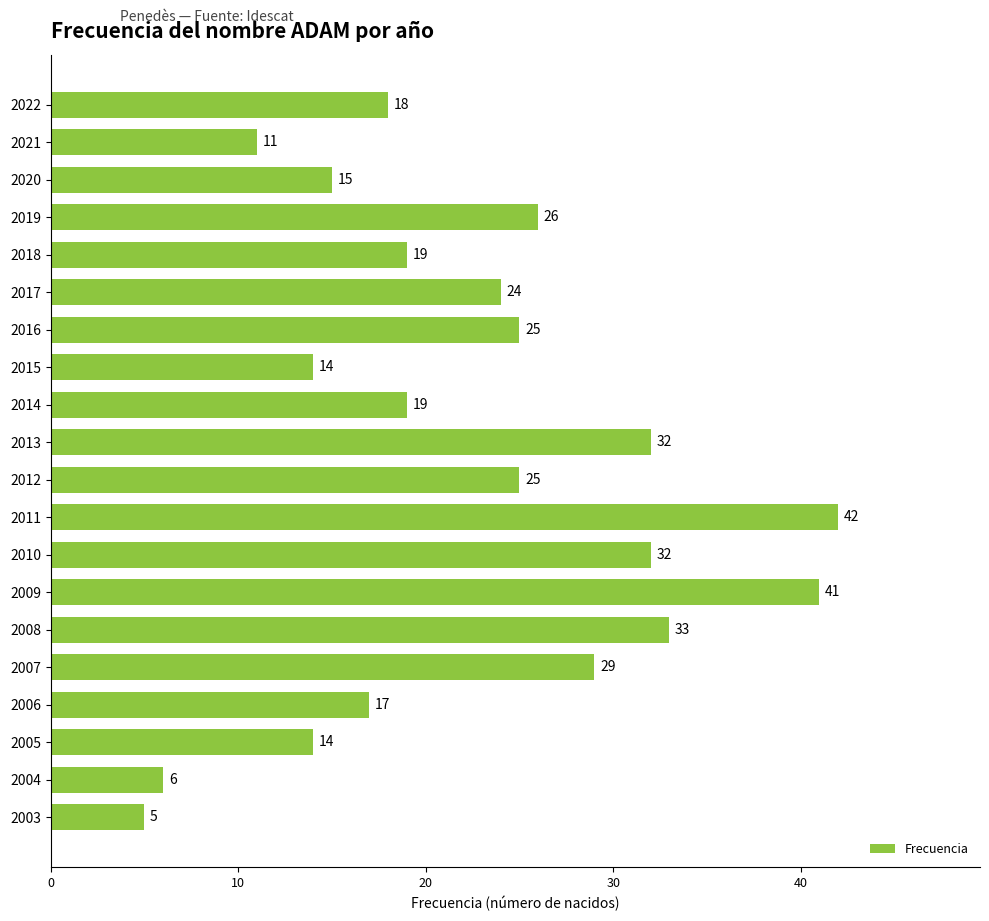

Count the number of data series in this chart.

1